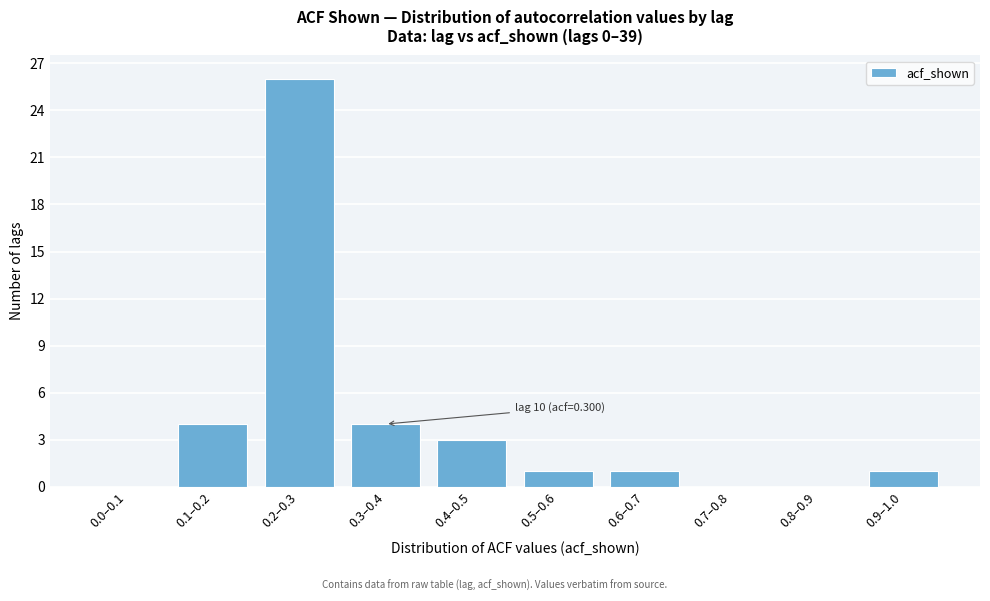

Reading right to left, list all the values displayed in this chart.

0.9–1.0=1	0.8–0.9=0	0.7–0.8=0	0.6–0.7=1	0.5–0.6=1	0.4–0.5=3	0.3–0.4=4	0.2–0.3=26	0.1–0.2=4	0.0–0.1=0